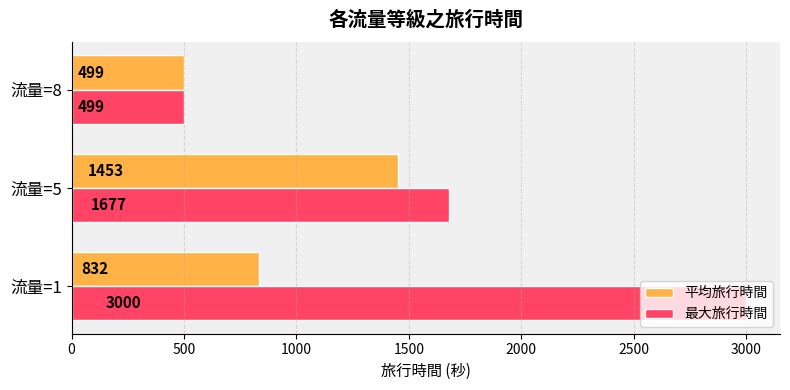

What is the average value of the 平均旅行時間 series?

928.1